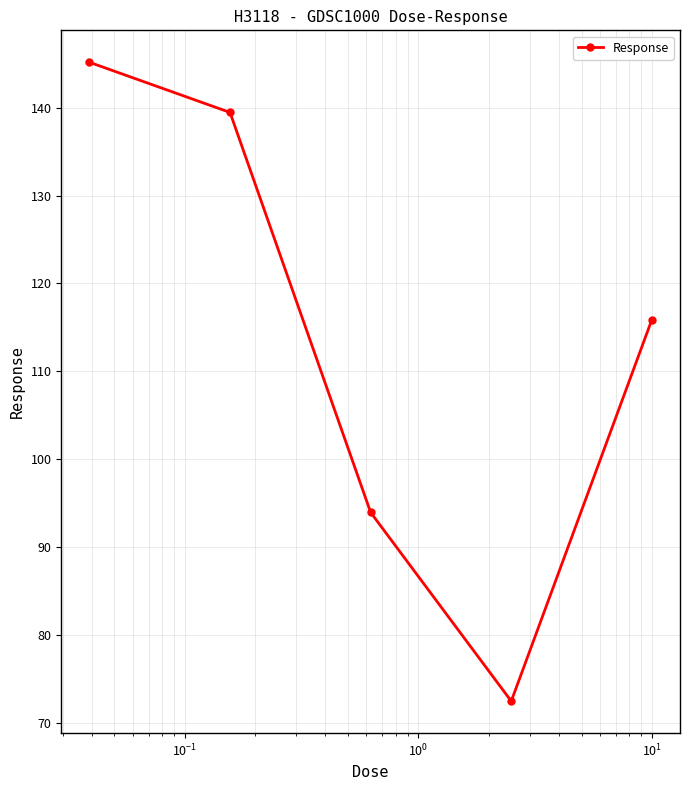

What is the average value?

113.4